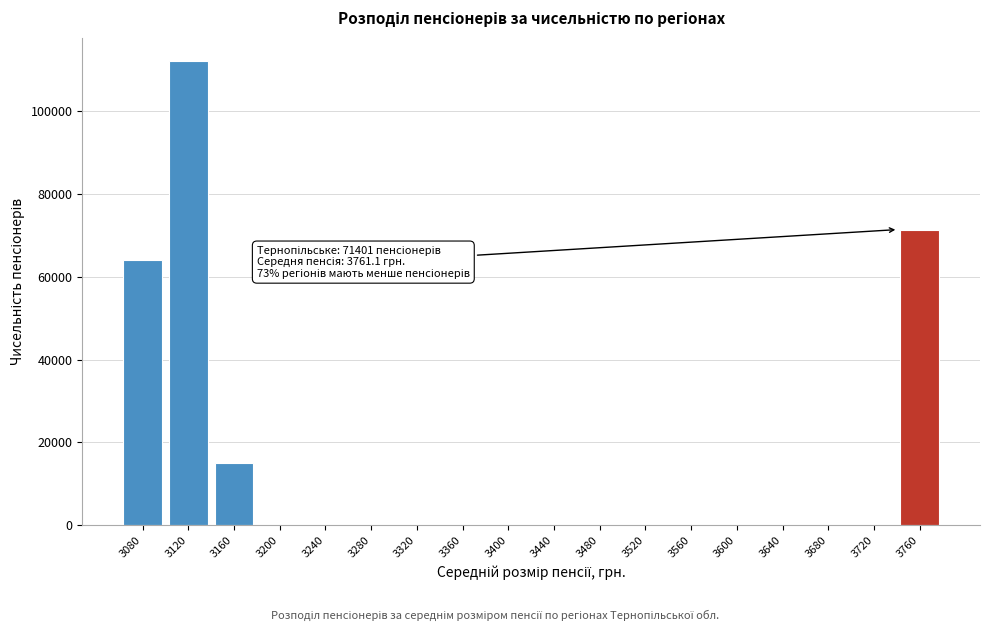

Reading left to right, extract all data points from this chart.

3080=63963	3120=112148	3160=14972	3200=0	3240=0	3280=0	3320=0	3360=0	3400=0	3440=0	3480=0	3520=0	3560=0	3600=0	3640=0	3680=0	3720=0	3760=71401